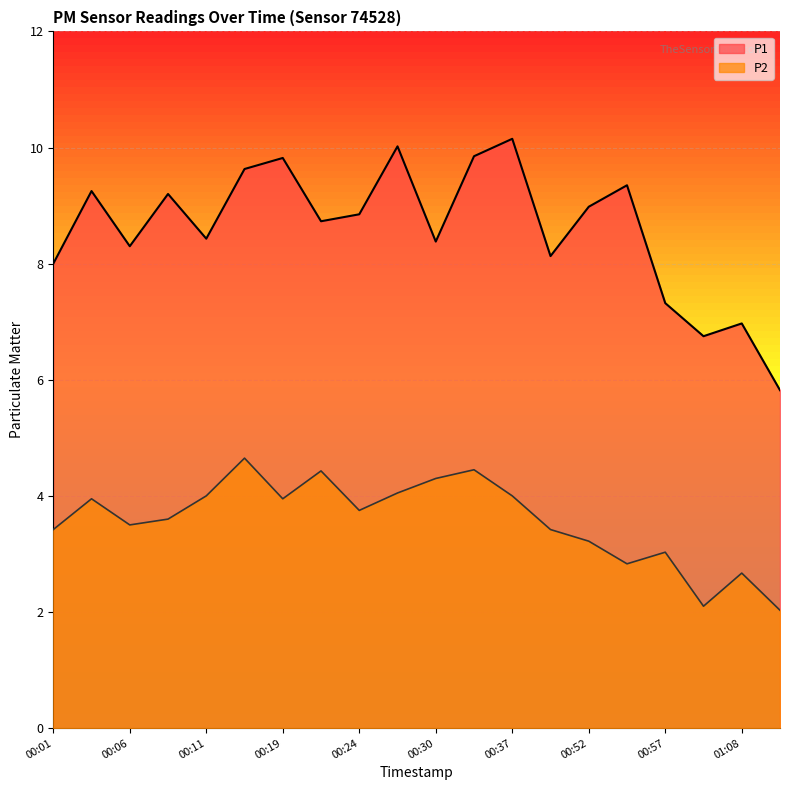

What are all the series names shown in the legend?

P1, P2